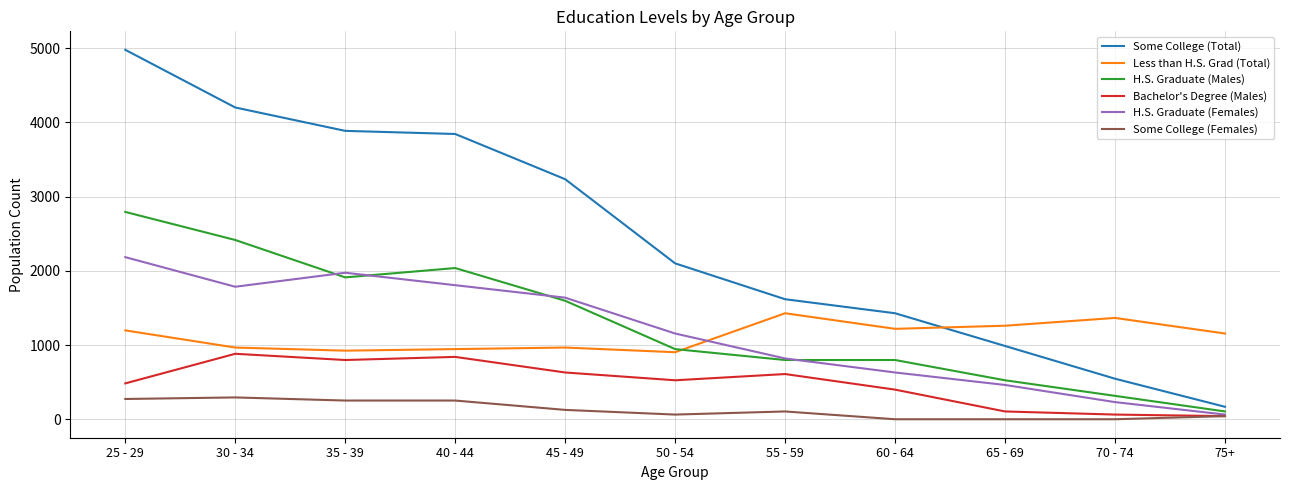

How many times do Less than H.S. Grad (Total) and Some College (Total) cross each other?

1